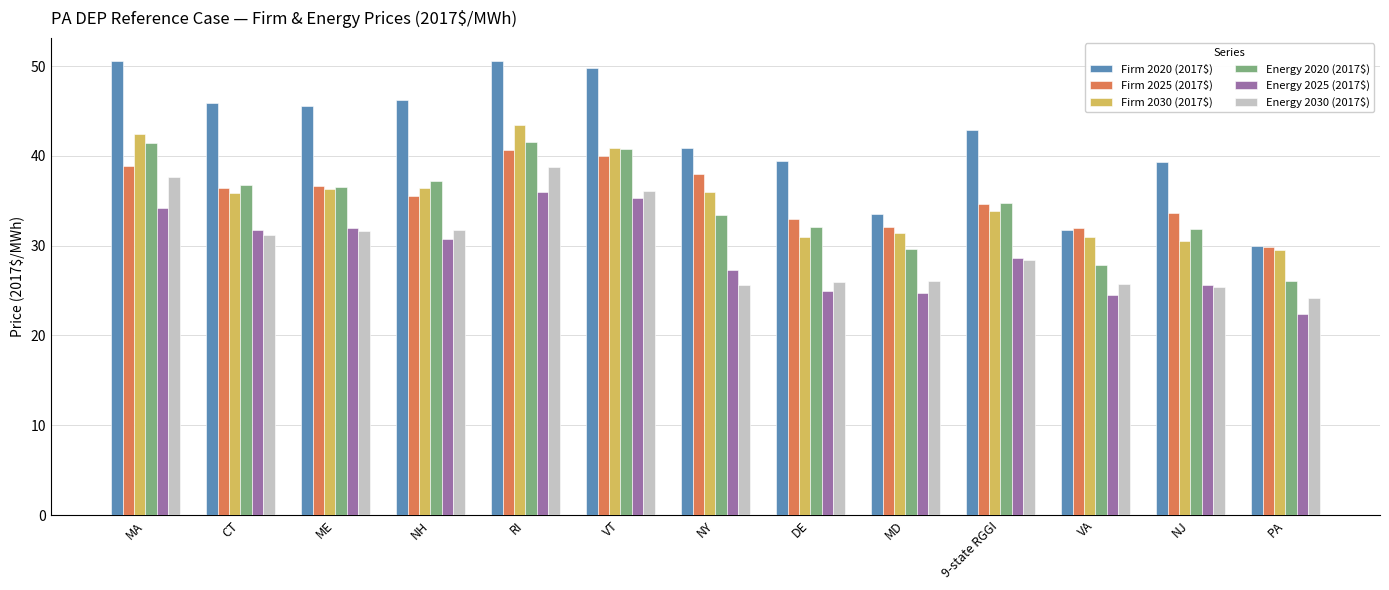

Is it true that Firm 2030 (2017$) equals 13.5 at MD?

False